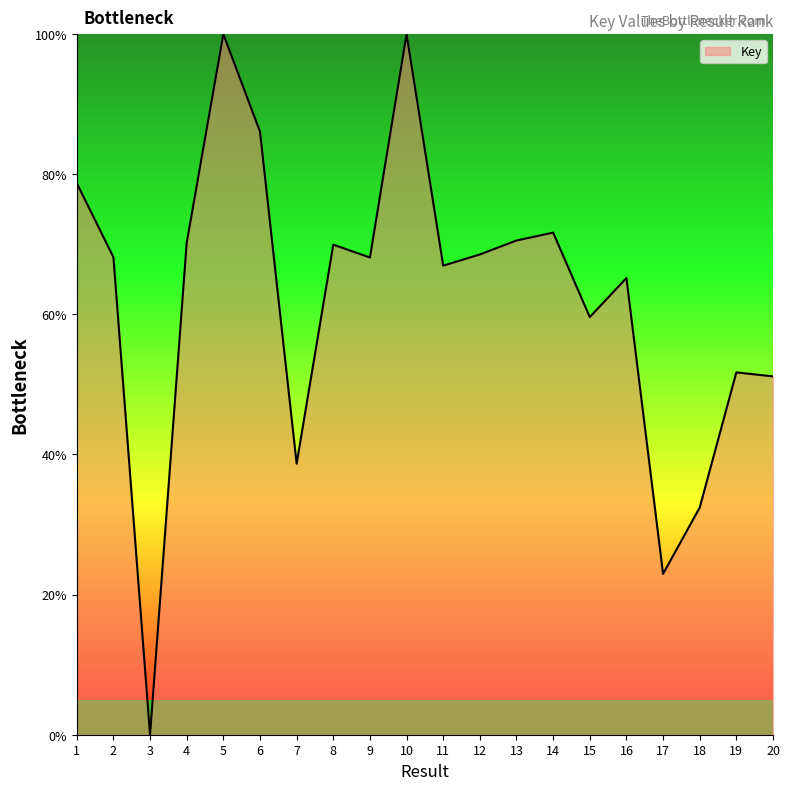

What is the change in value from 7 to 16?

+26.5